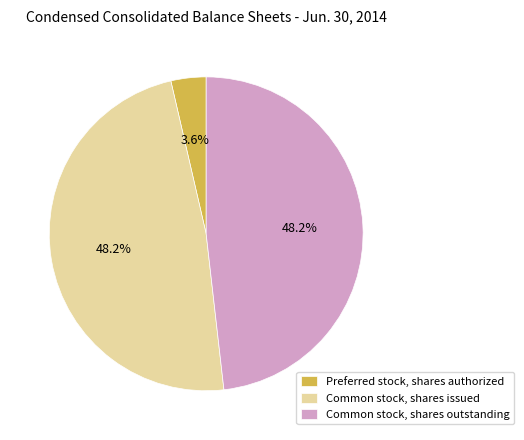

Is it true that Preferred stock, shares authorized is 11% of the pie?

False